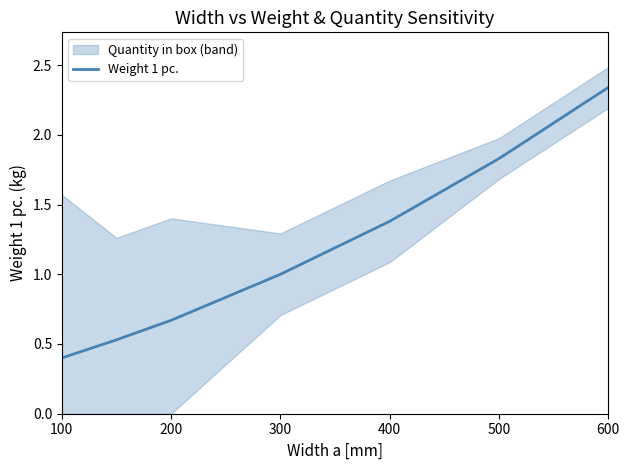

The value of Weight 1 pc. at 100 is 0.4. True or false?

True